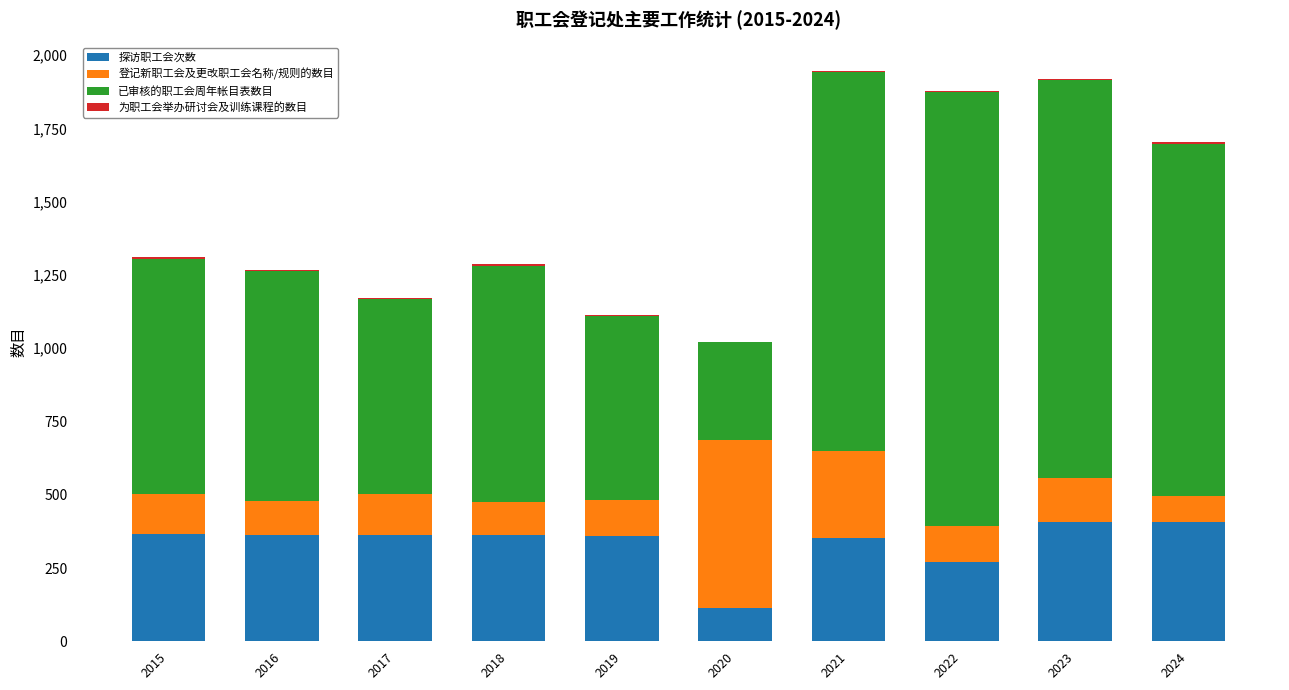

True or false: 探访职工会次数 has a value of 479 at 2019.

False